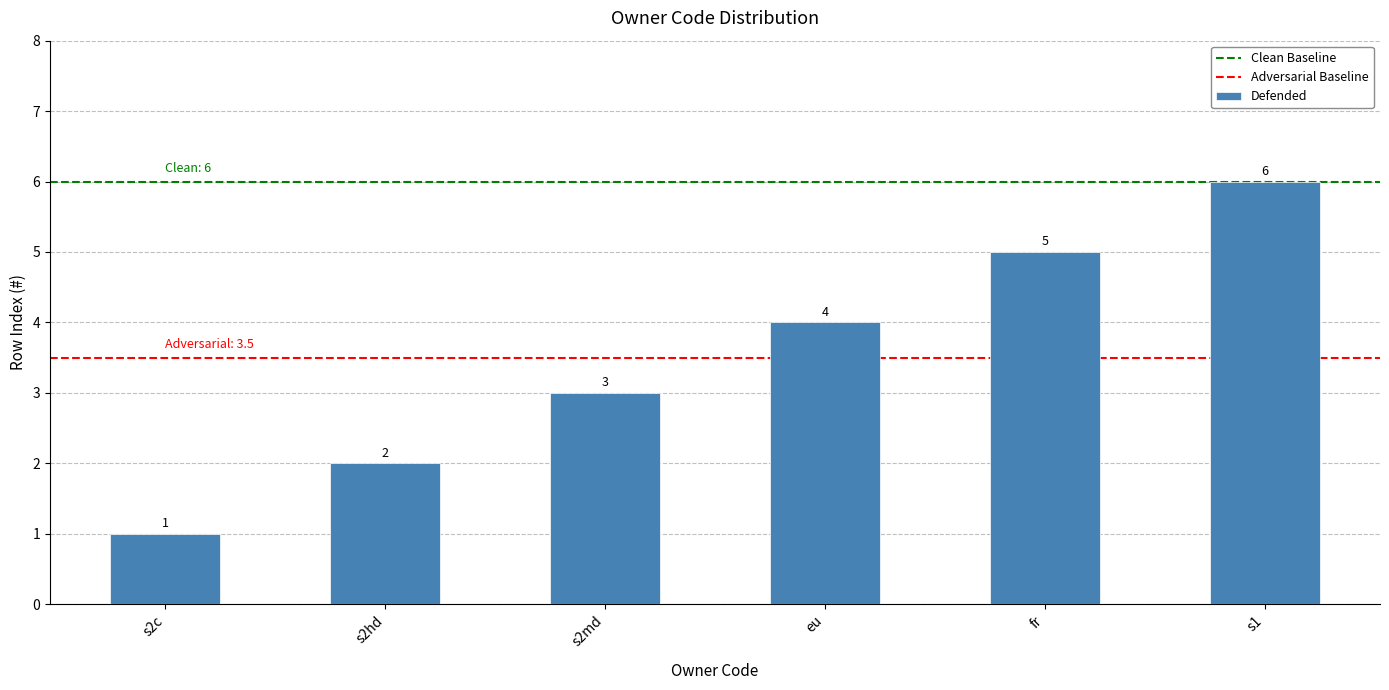

Are the bars horizontal?

No